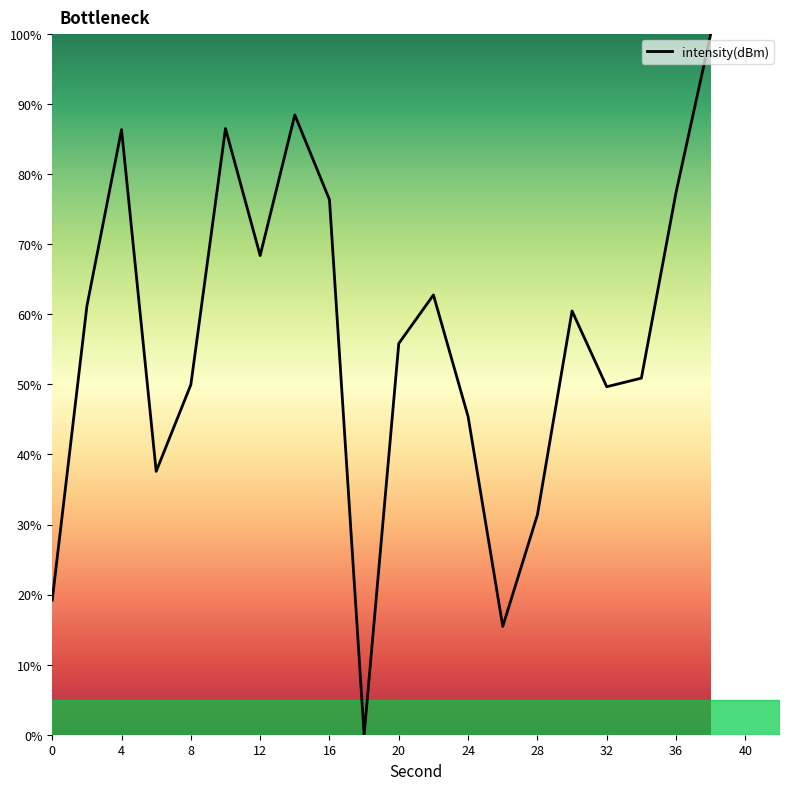

How many lines are shown in the chart?

1